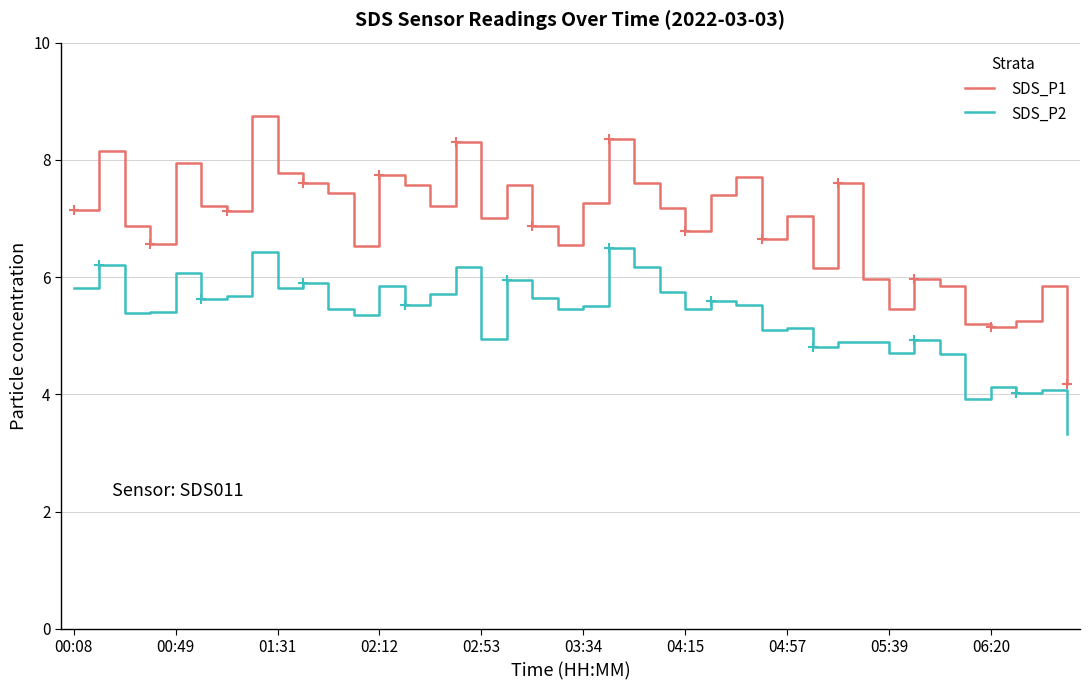

Is the value of SDS_P1 at 00:49 greater than the value of SDS_P2 at 00:49?

Yes